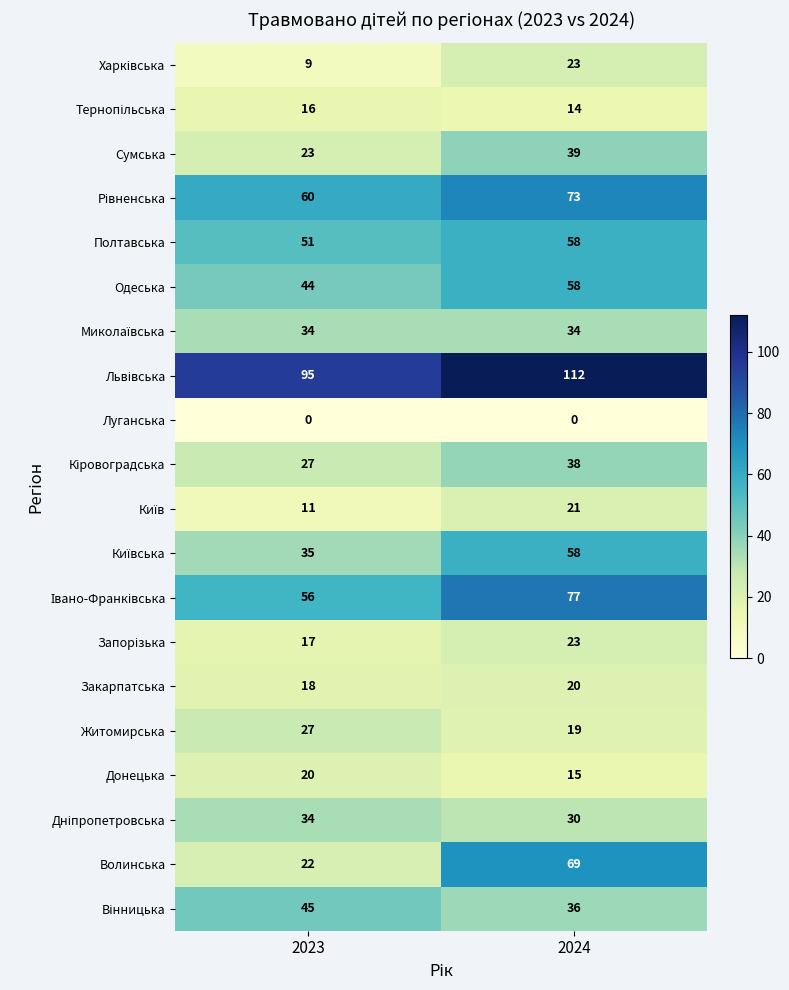

What is the difference between the Сумська values at 2023 and 2024?

16